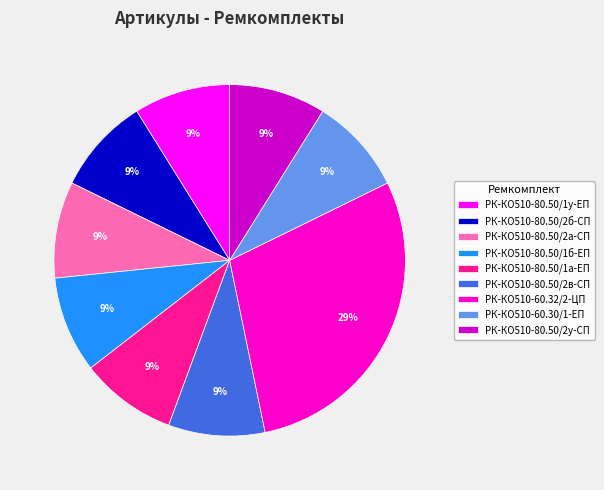

To the nearest percent, what is the difference between the largest and smallest slice percentages?

20%